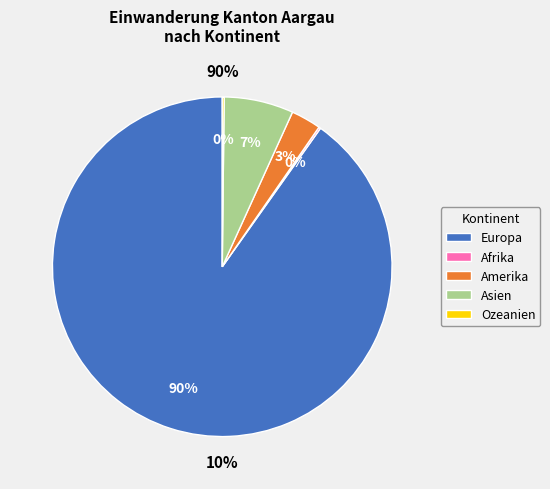

What is the smallest slice in the pie chart?

Afrika